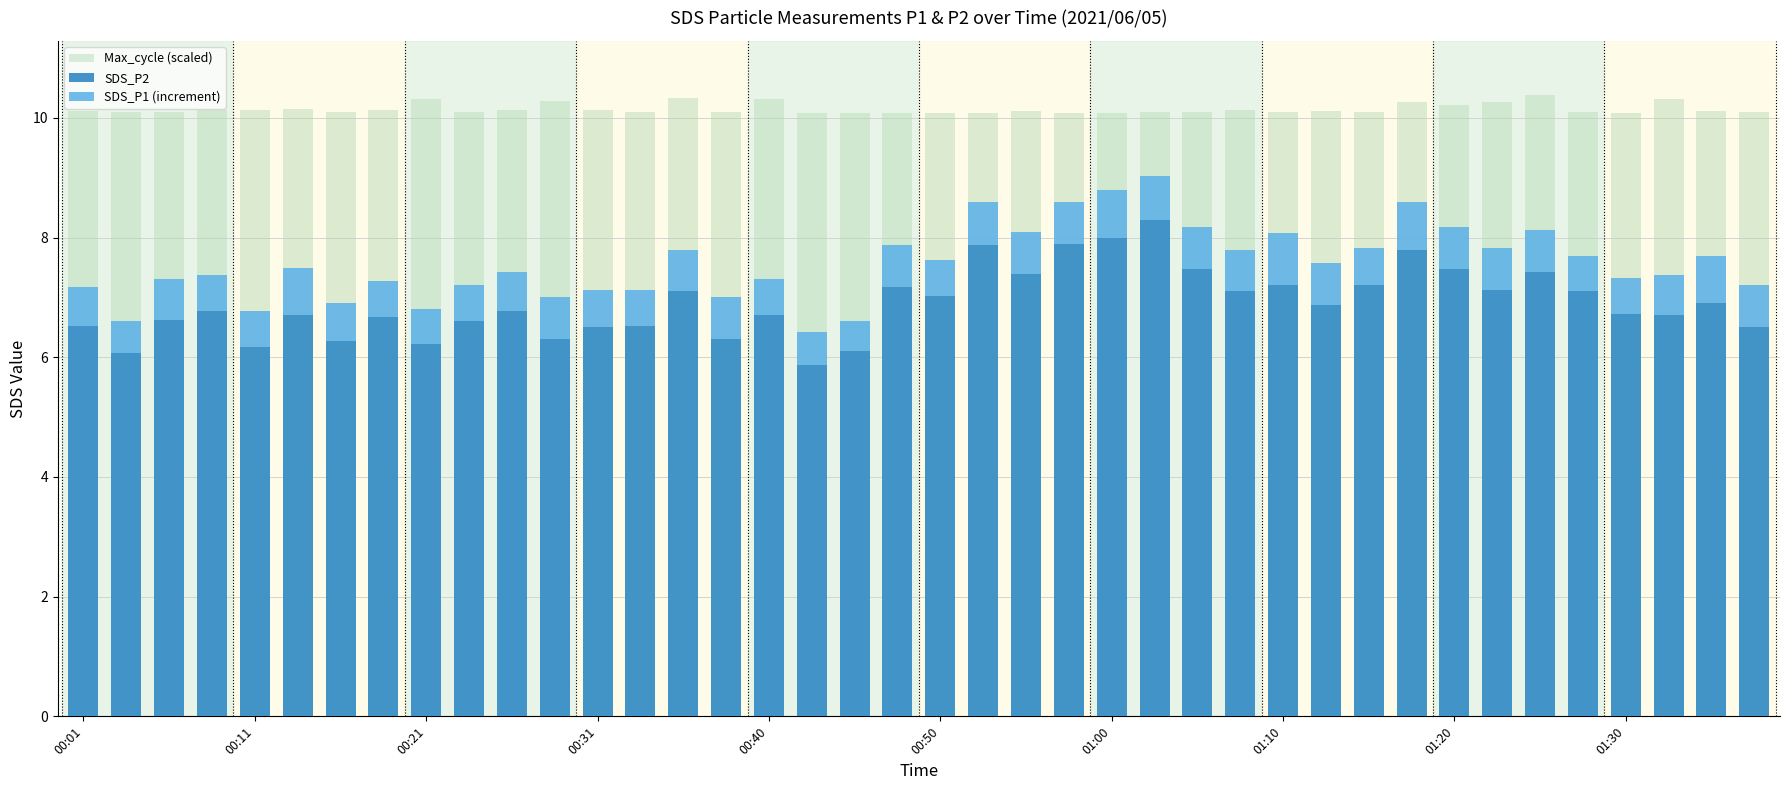

What is the spread (max minus min) of values at 01:30?

9.5